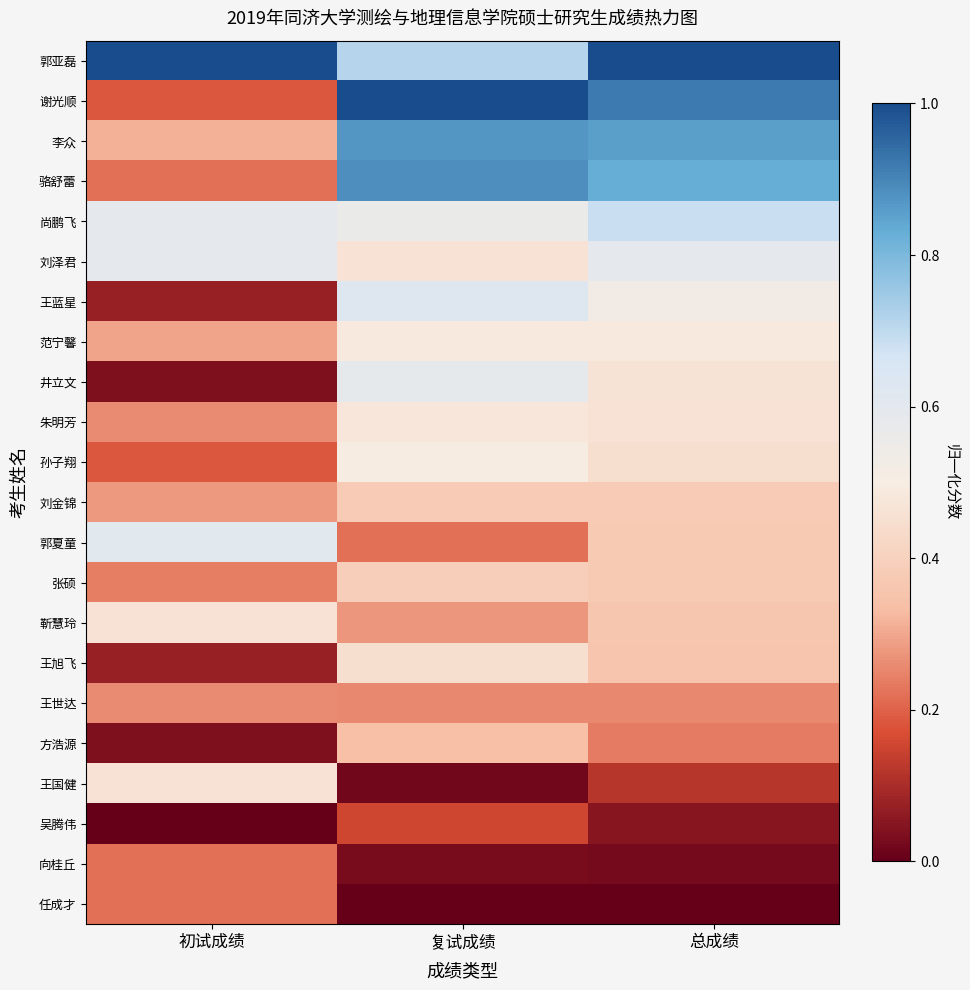

Which label corresponds to the largest value in the chart?

初试成绩